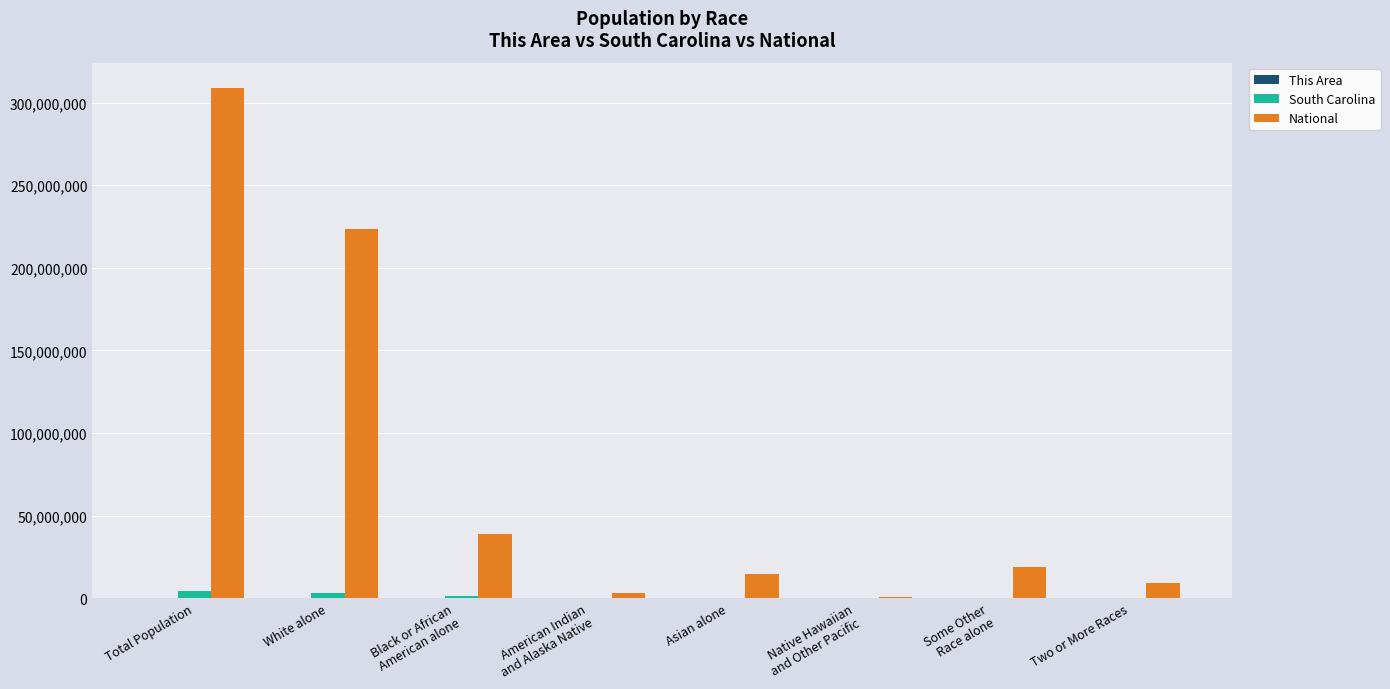

How many distinct data groups are displayed?

3